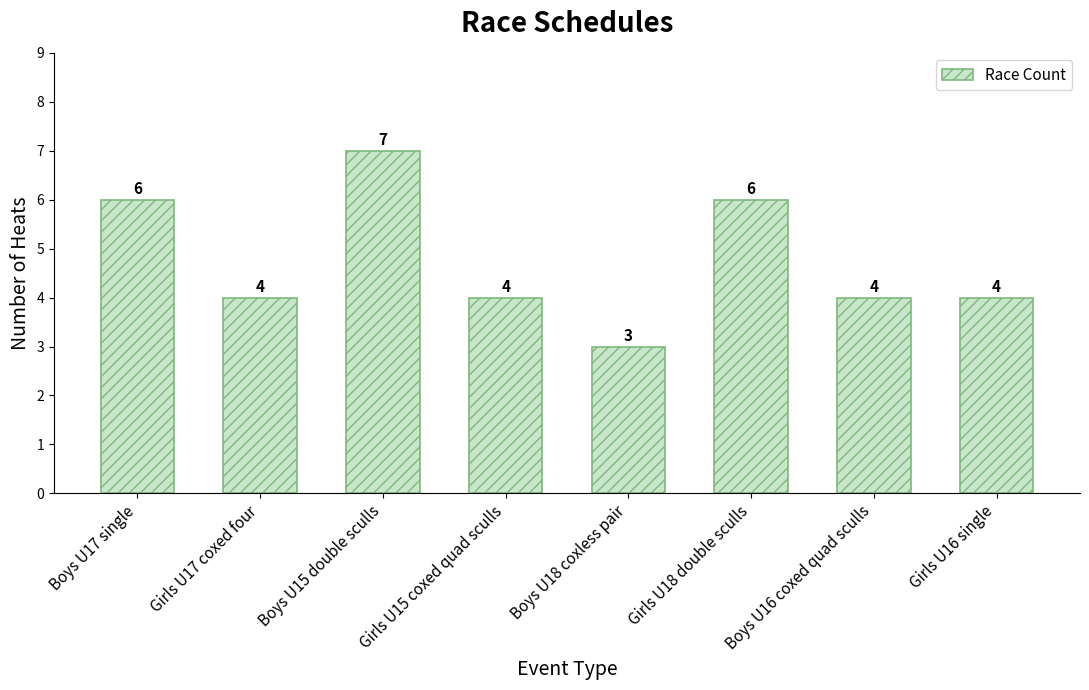

How many data points are less than 4?

1